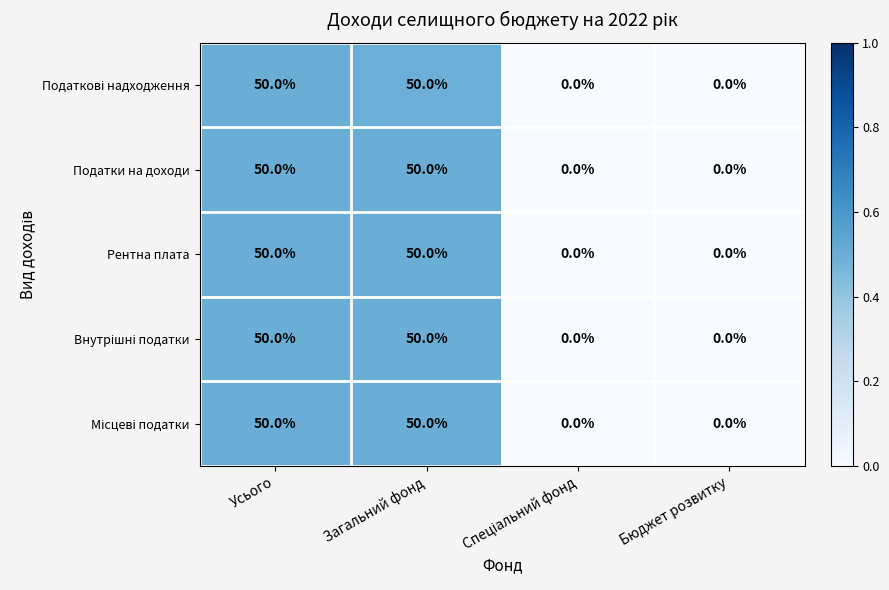

Count the Податки на доходи values in the range 0 to 50.

4